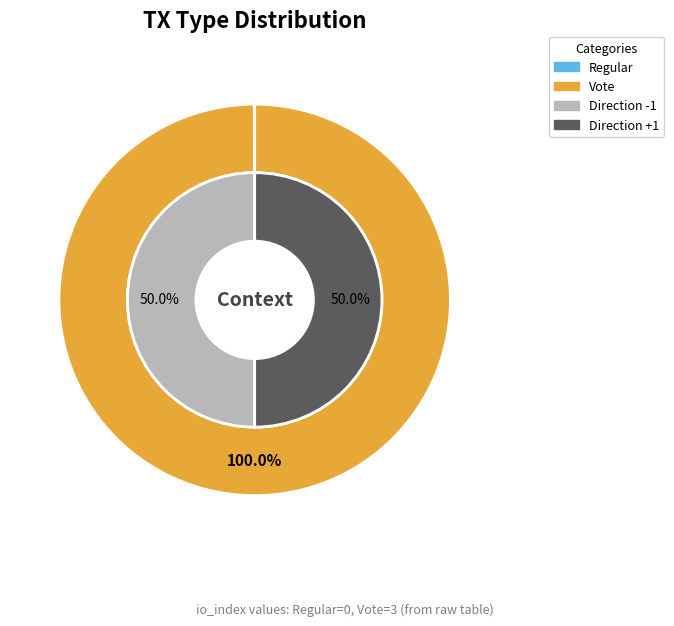

How many slices are in this pie chart?

2